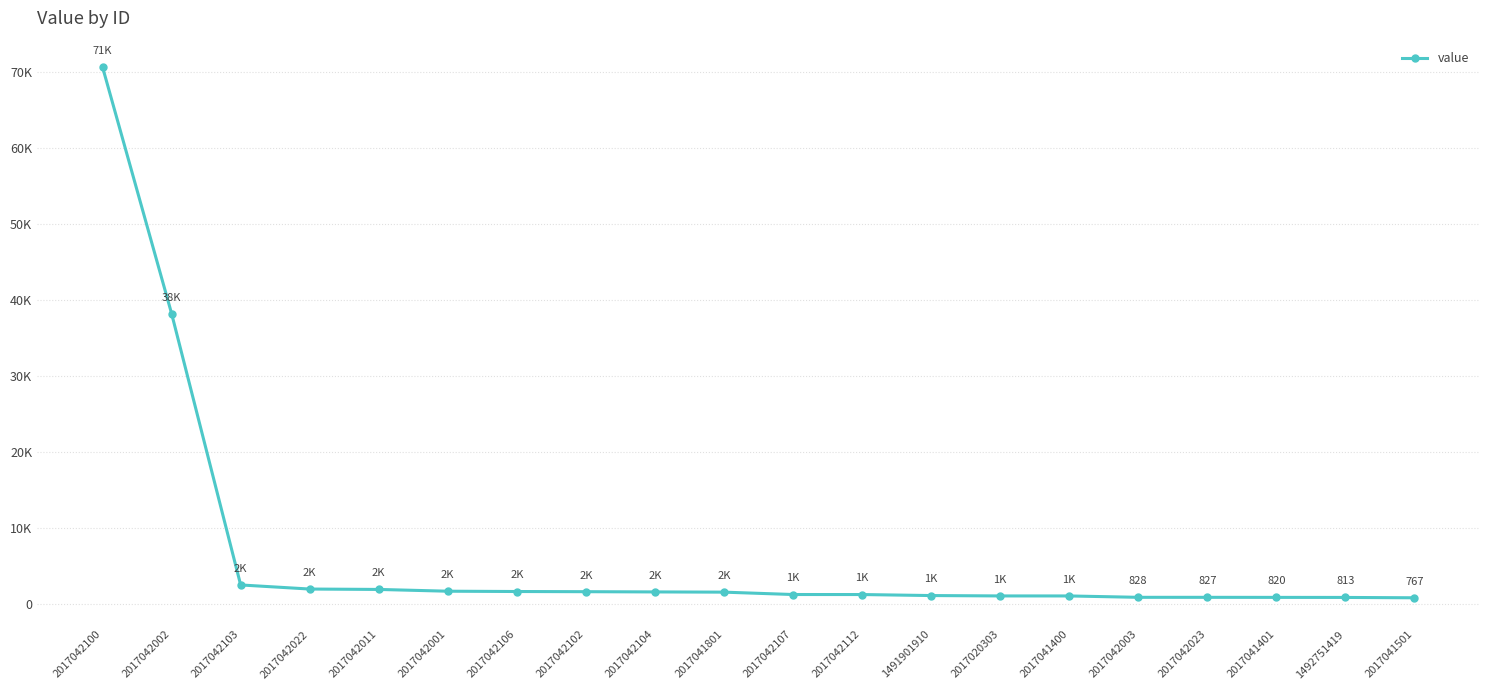

Does the chart have visible grid lines?

Yes